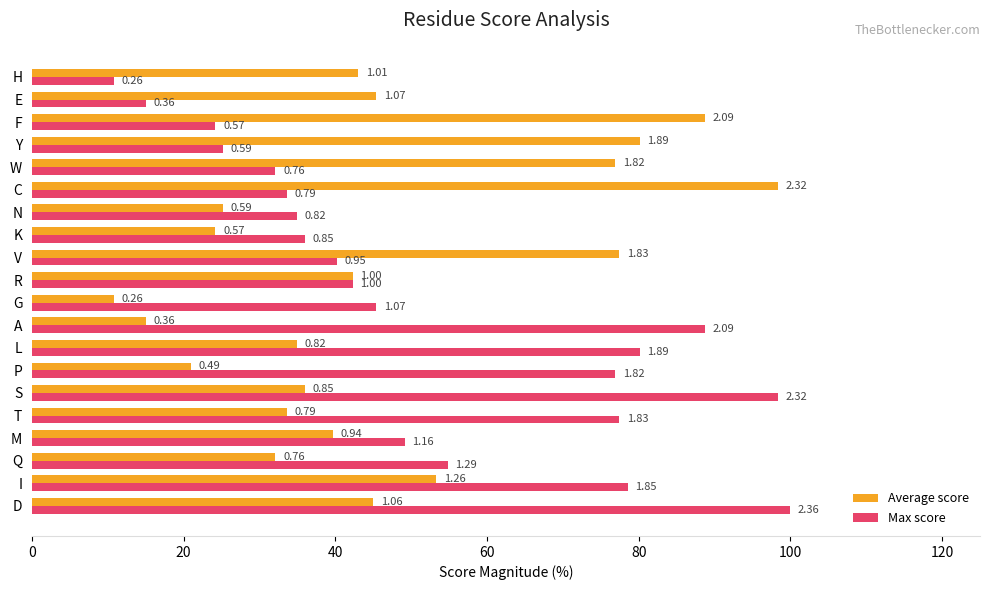

Reading right to left, list all the values displayed in this chart.

Average score: 43.0	45.4	88.7	80.2	76.9	98.4	25.2	24.2	77.4	42.3	10.8	15.1	34.9	21.0	36.0	33.6	39.7	32.1	53.3	45.0
Max score: 10.8	15.1	24.2	25.2	32.1	33.6	34.9	36.0	40.2	42.3	45.4	88.7	80.2	76.9	98.4	77.4	49.2	54.8	78.5	100.0